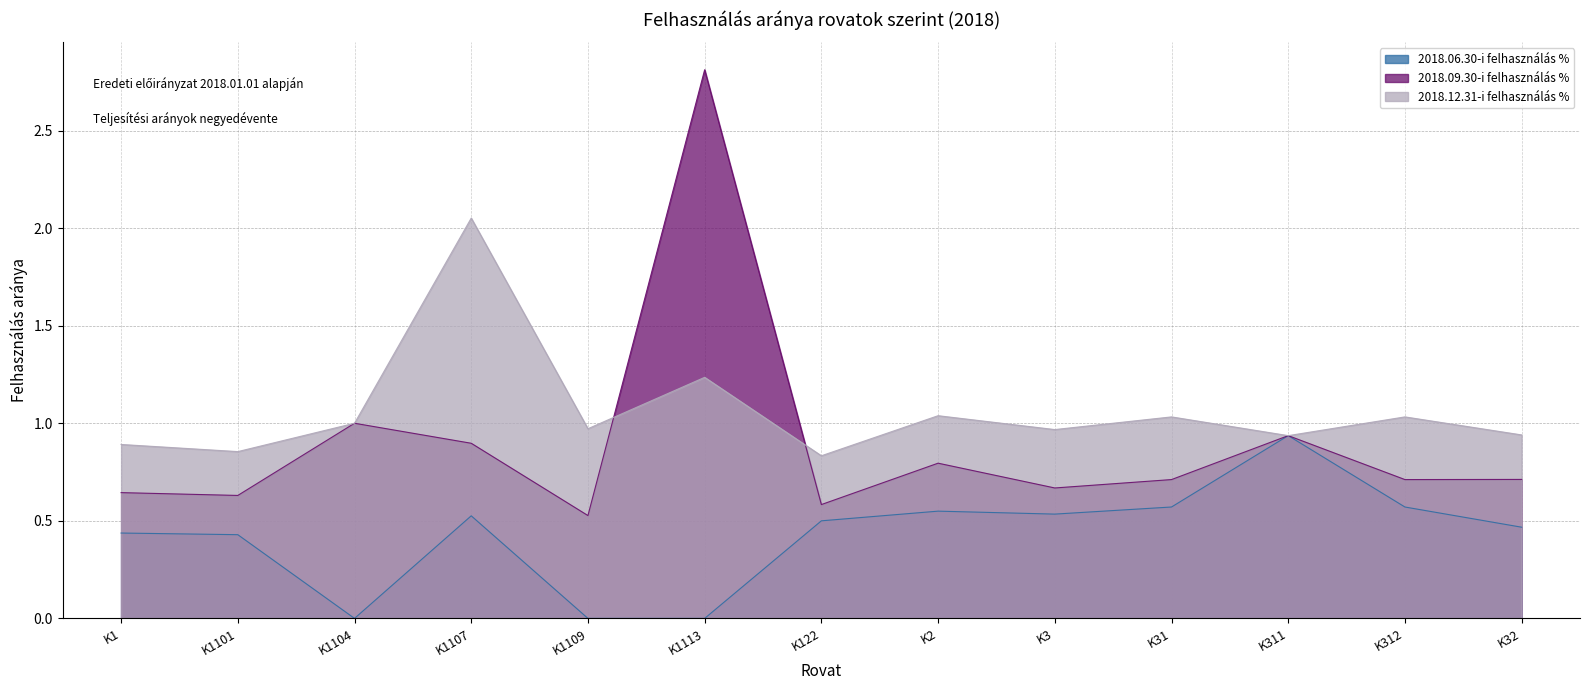

How many lines are shown in the chart?

3